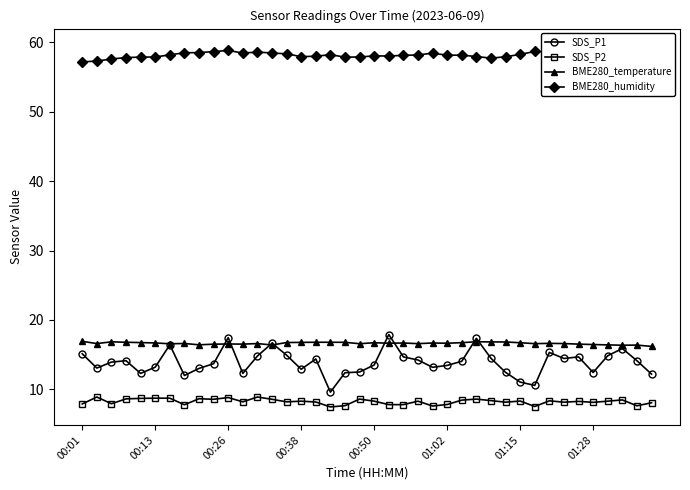

True or false: SDS_P2 and BME280_humidity intersect in this chart.

False